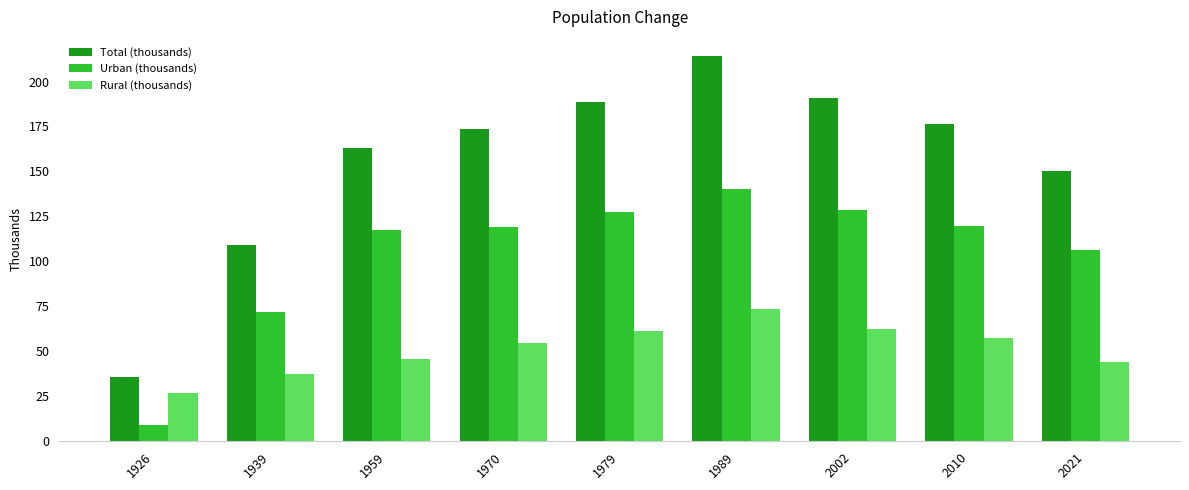

What is the average value of the Urban (thousands) series?

104.4